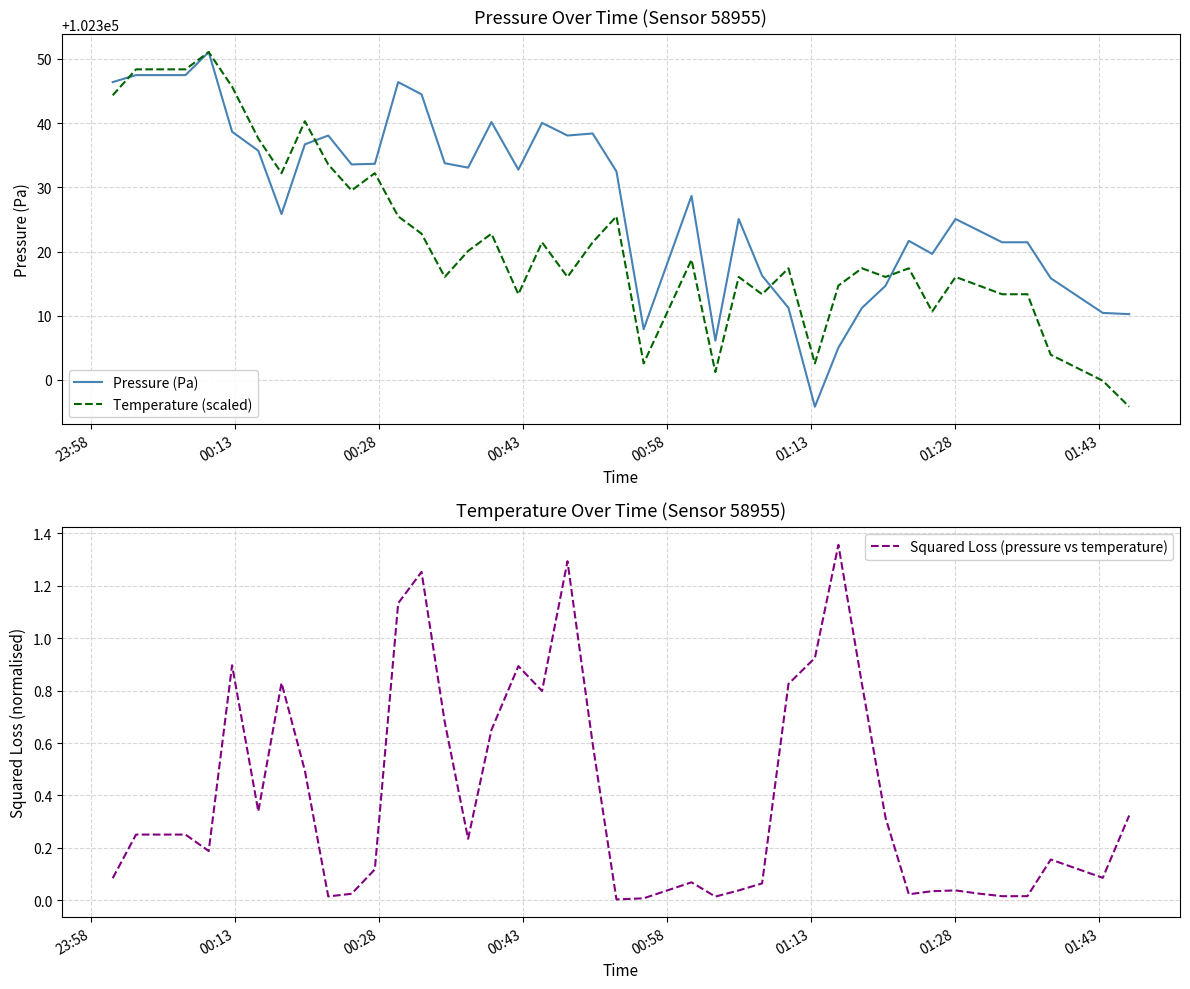

List the series in order of their peak value, lowest first.

Squared Loss (pressure vs temperature), Pressure (Pa), Temperature (scaled)